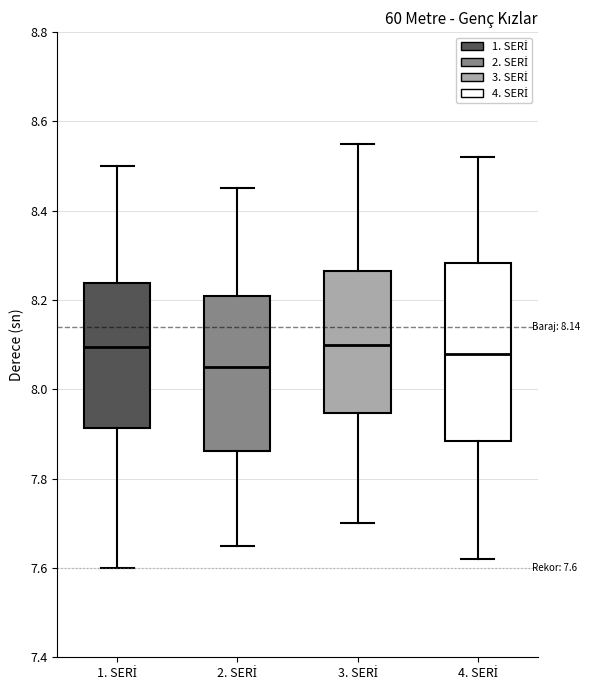

Which box has the lowest median line?

2. SERİ